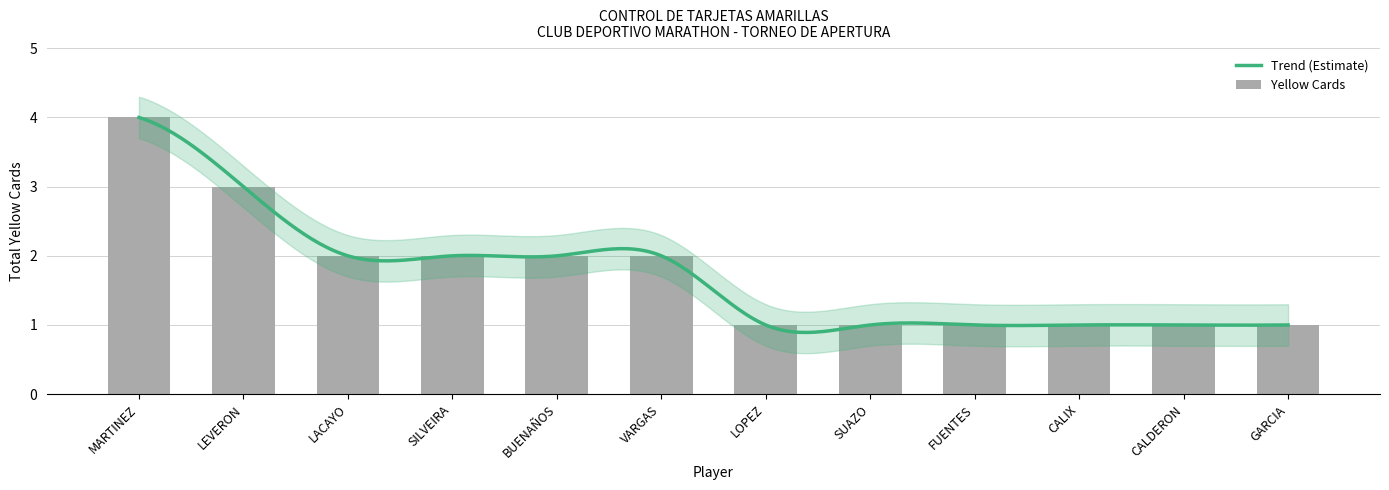

The value at SUAZO is 1. True or false?

True